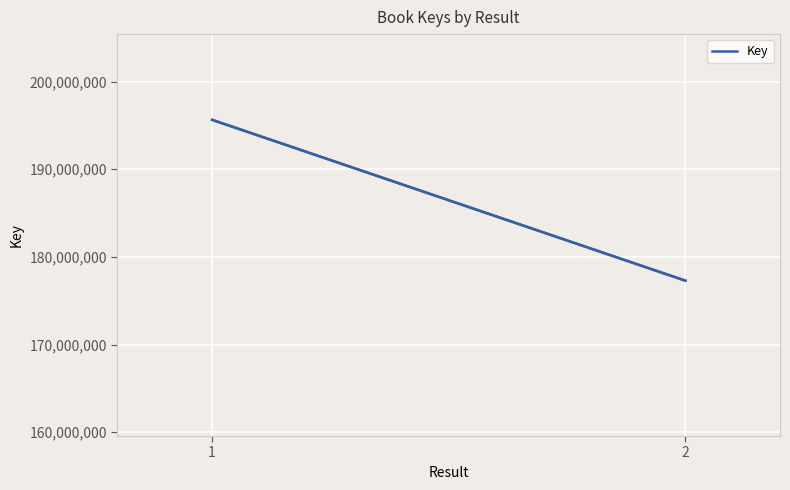

What is the difference between the maximum and minimum values?

18353877.0